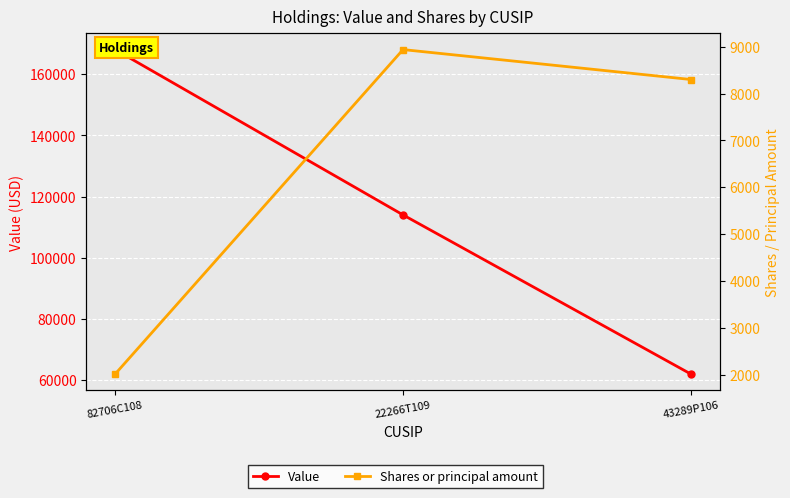

What position from the right is 22266T109?

2